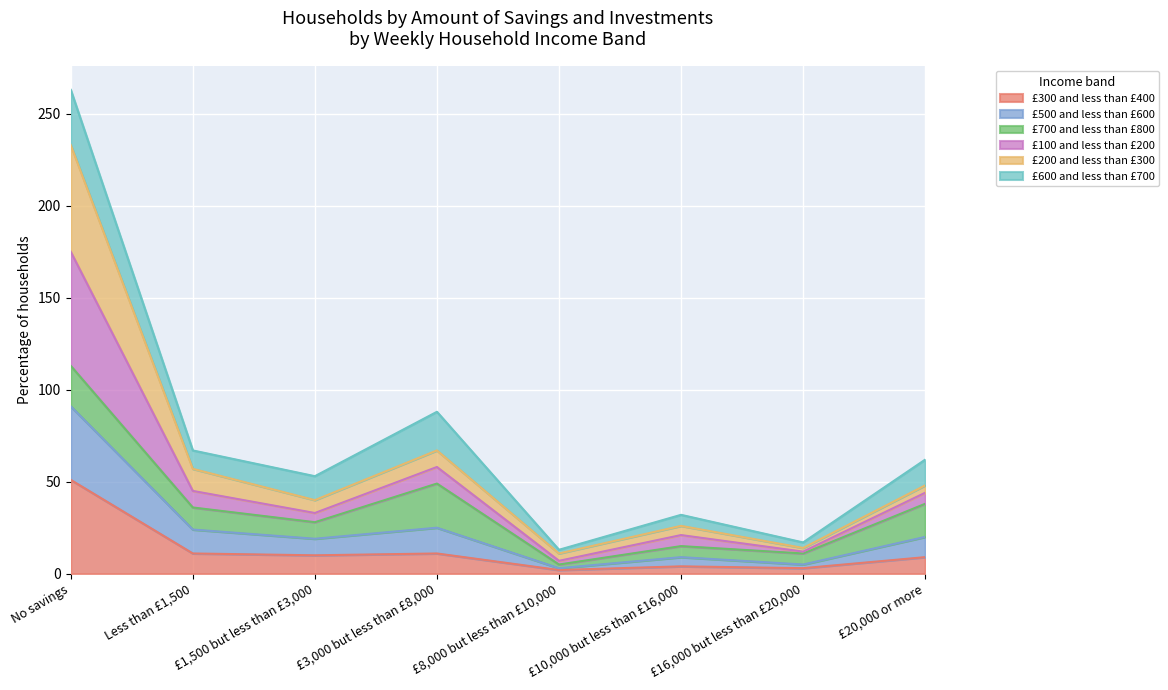

What is the label of the 5th point from the right?

£3,000 but less than £8,000